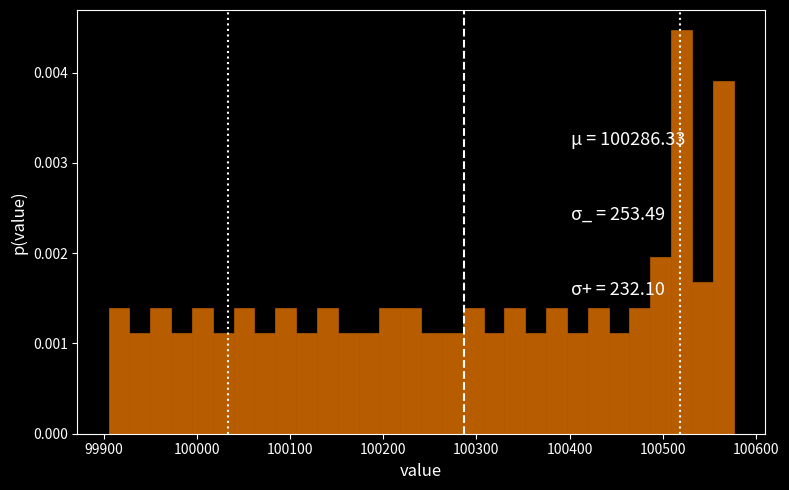

Around what value on the x-axis is the tallest bar? Give the approximate position of its centre, as read against the axis.

100520